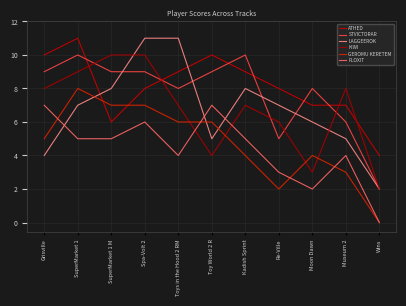

True or false: GEROMU KERETEM and LAGGEEROK intersect in this chart.

True